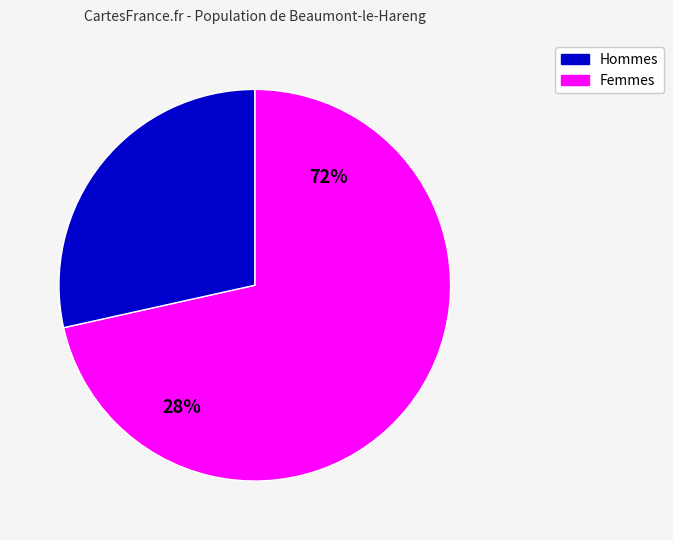

Is there any slice that represents more than half of the pie?

Yes